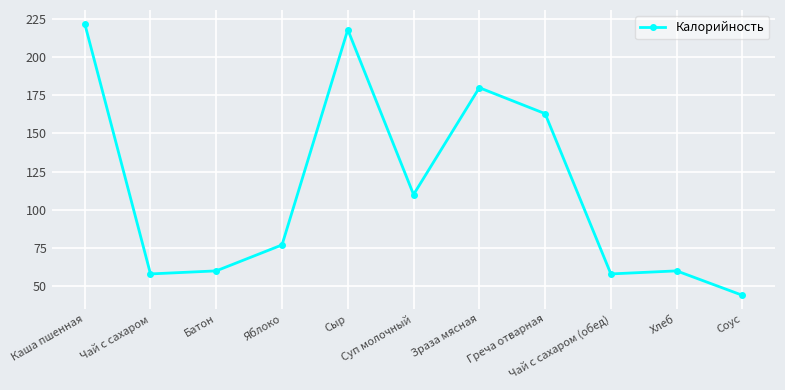

What is the greatest value displayed?

222